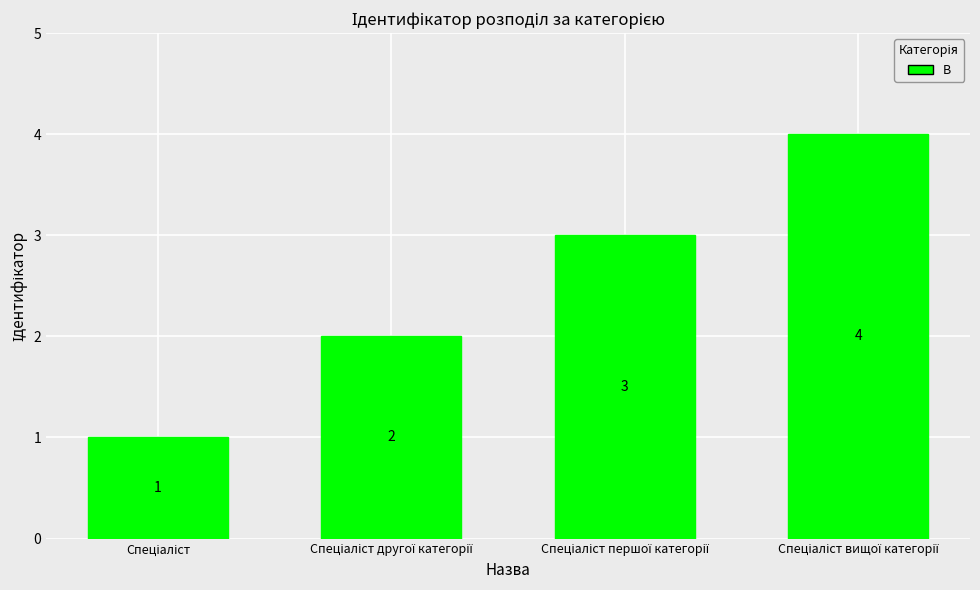

Reading right to left, extract all data points from this chart.

4	3	2	1